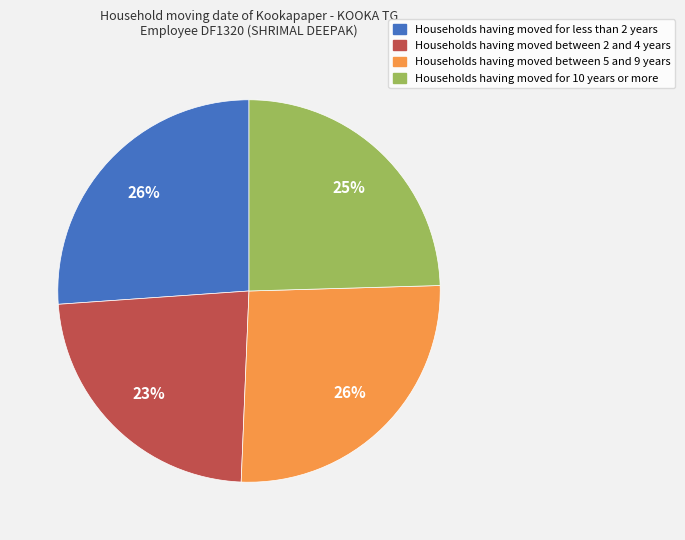

To the nearest percent, what percentage of the pie is Households having moved for less than 2 years?

26%